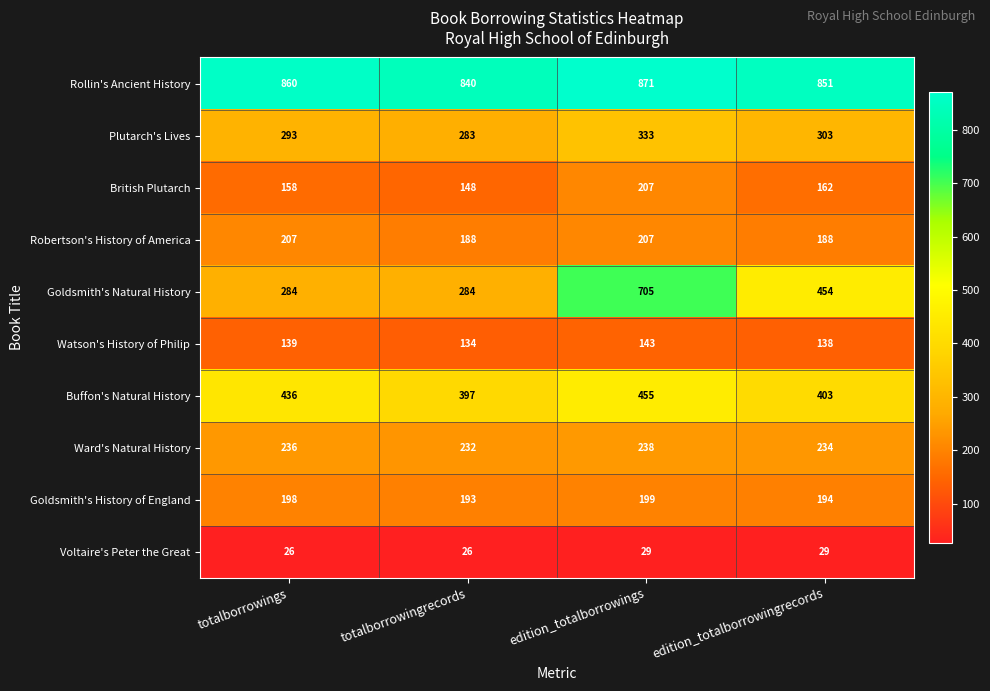

Which series has the largest total across all categories?

Rollin's Ancient History